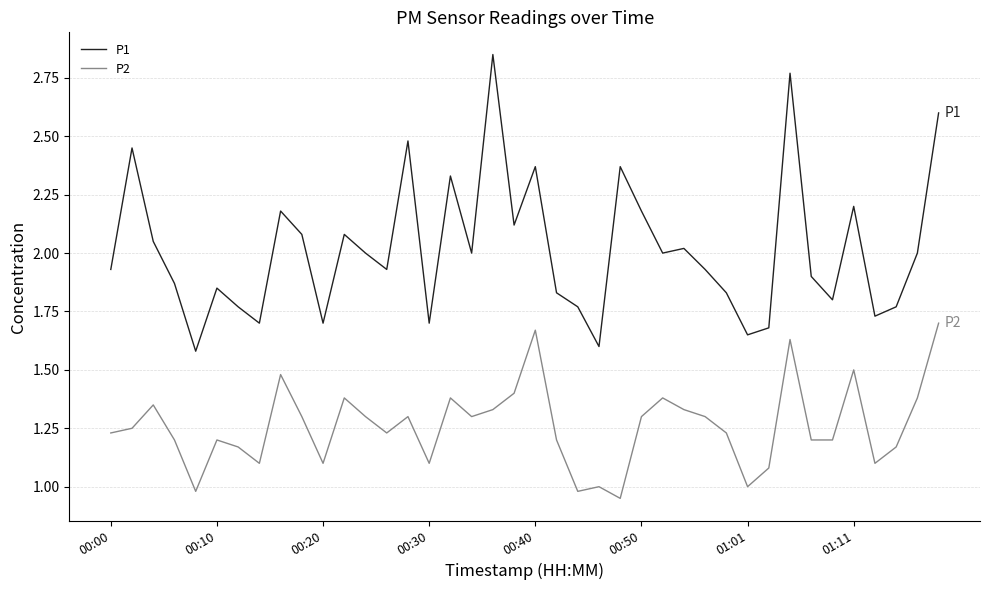

Which series has the largest total across all categories?

P1